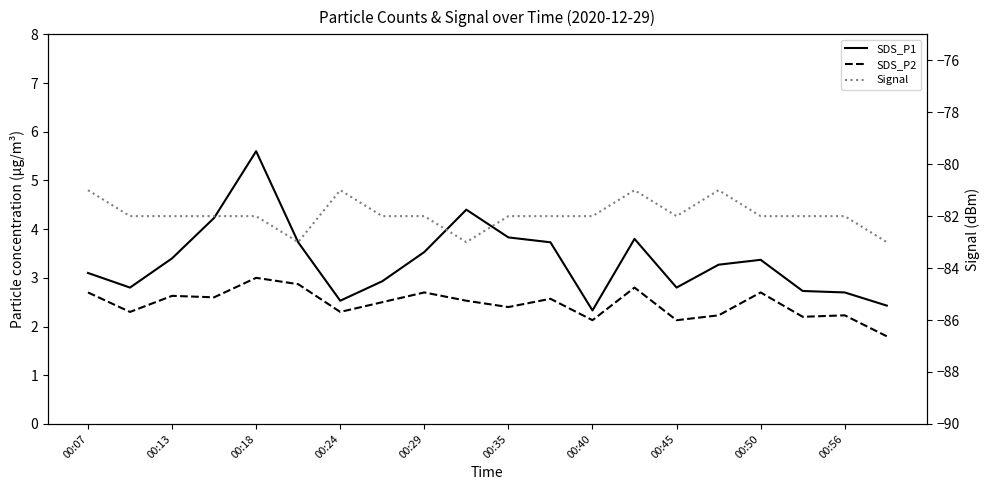

Read the Signal value at 00:29.

-82.0